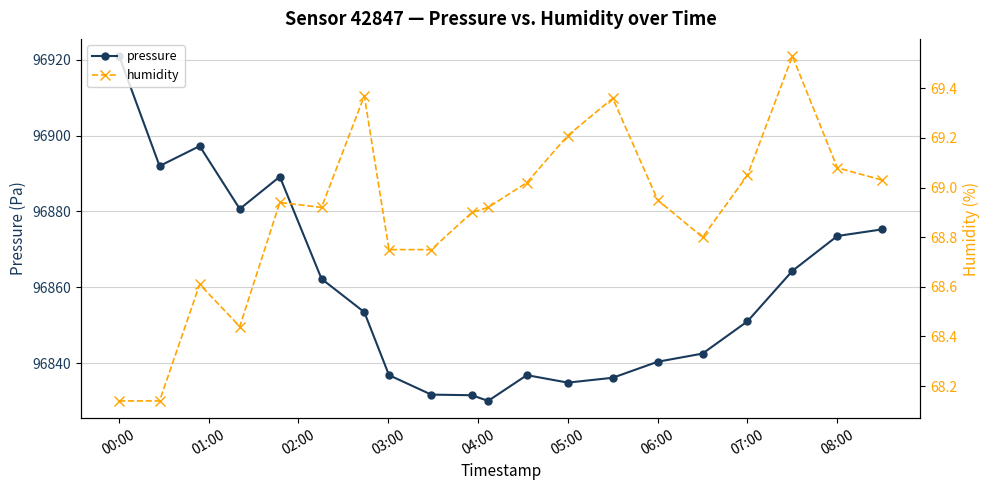

What is the minimum value for pressure?

96830.1